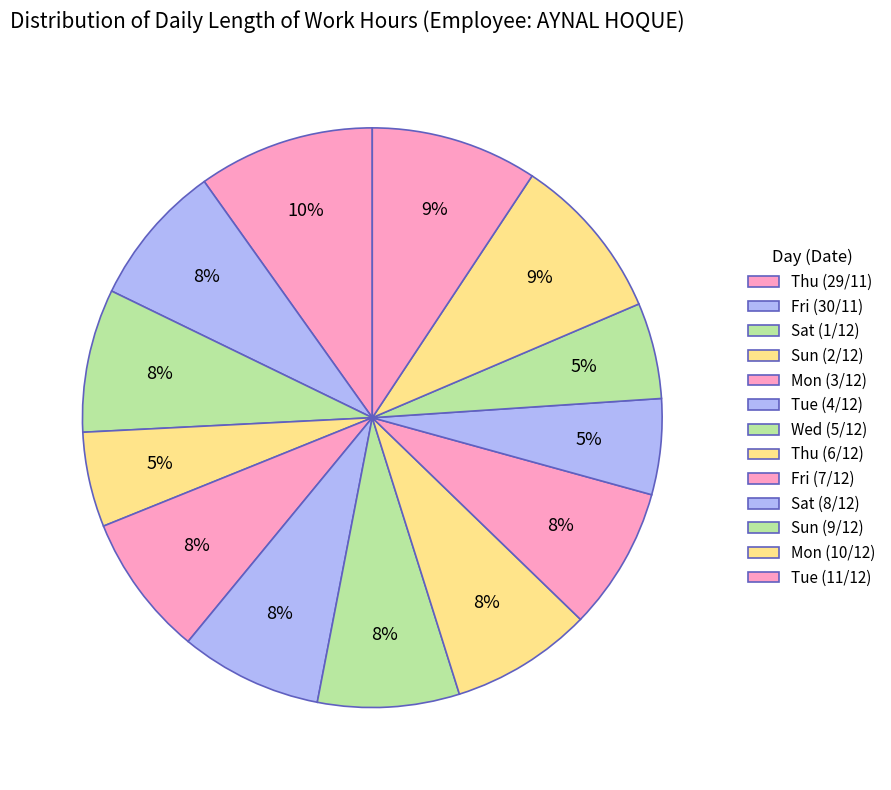

True or false: Tue (11/12) accounts for 9% of the total.

True